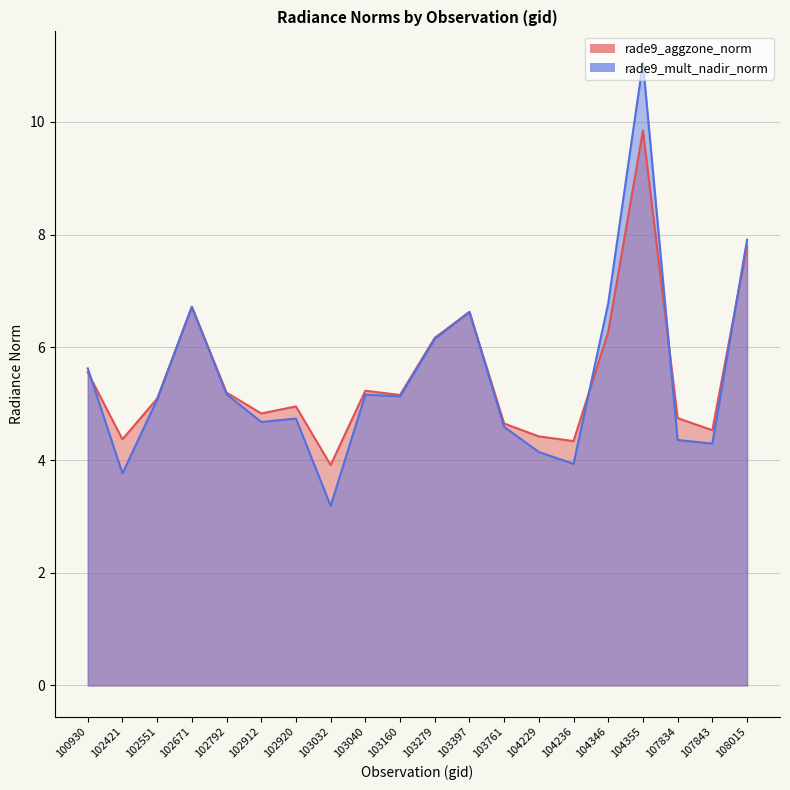

What is the sum of all rade9_mult_nadir_norm values?

109.1